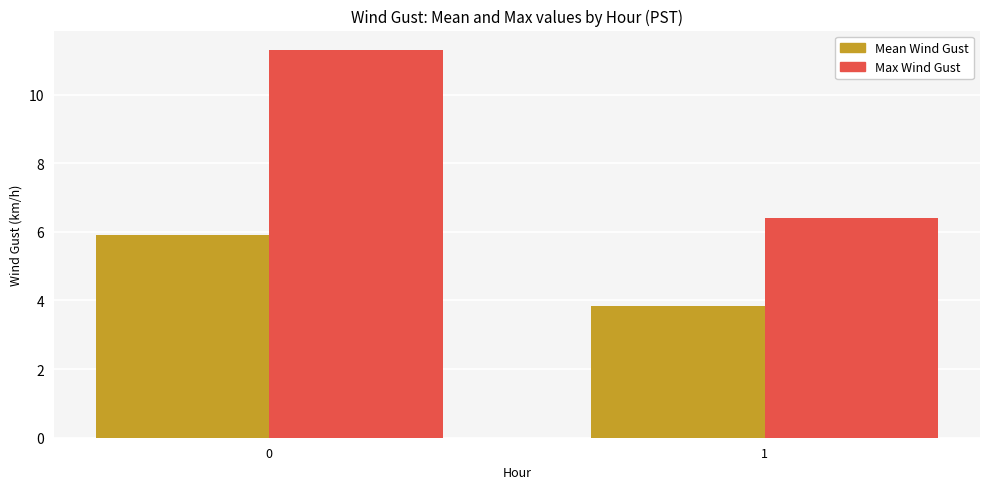

What is the spread (max minus min) of values at 0?

5.4